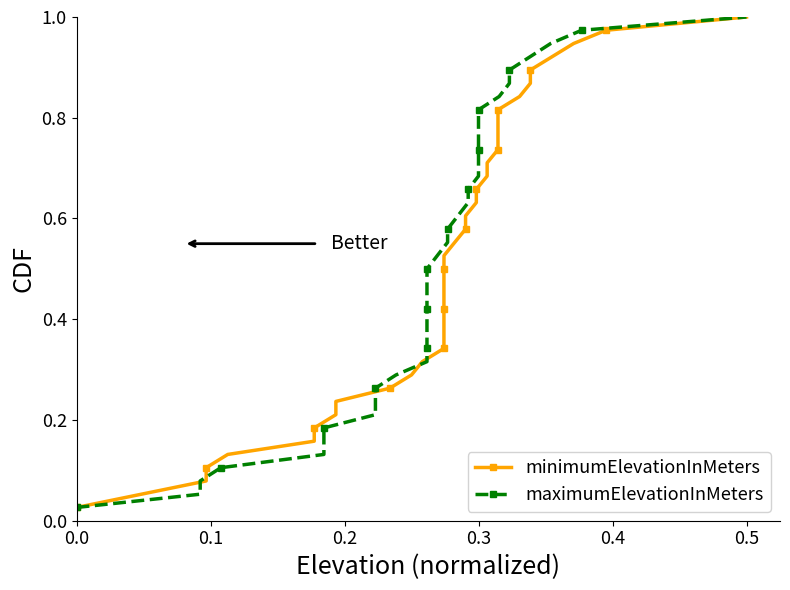

At how many categories does at least one series exceed 0?

38